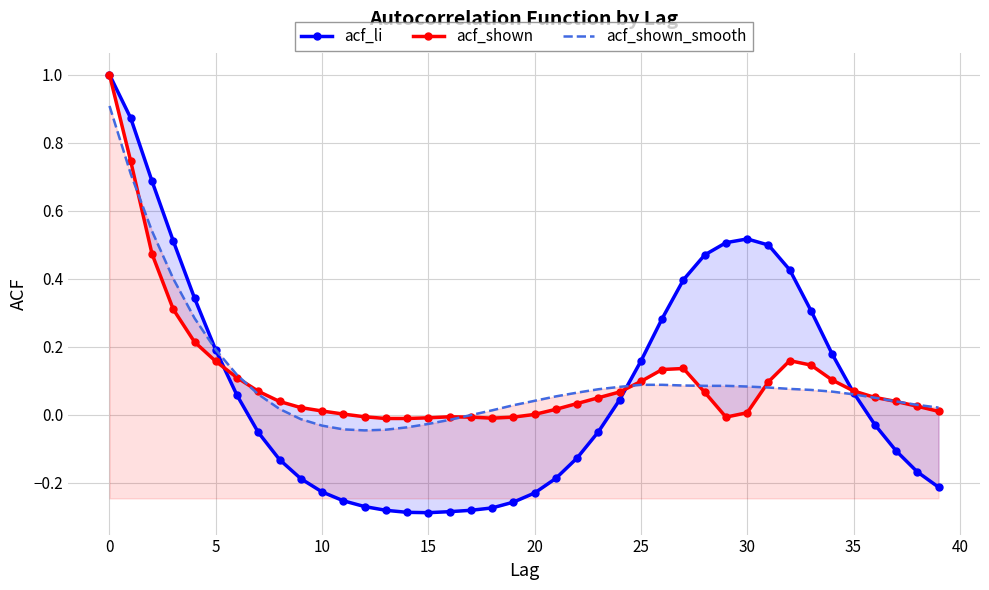

The acf_li series shows 0.0 at 35. True or false?

False